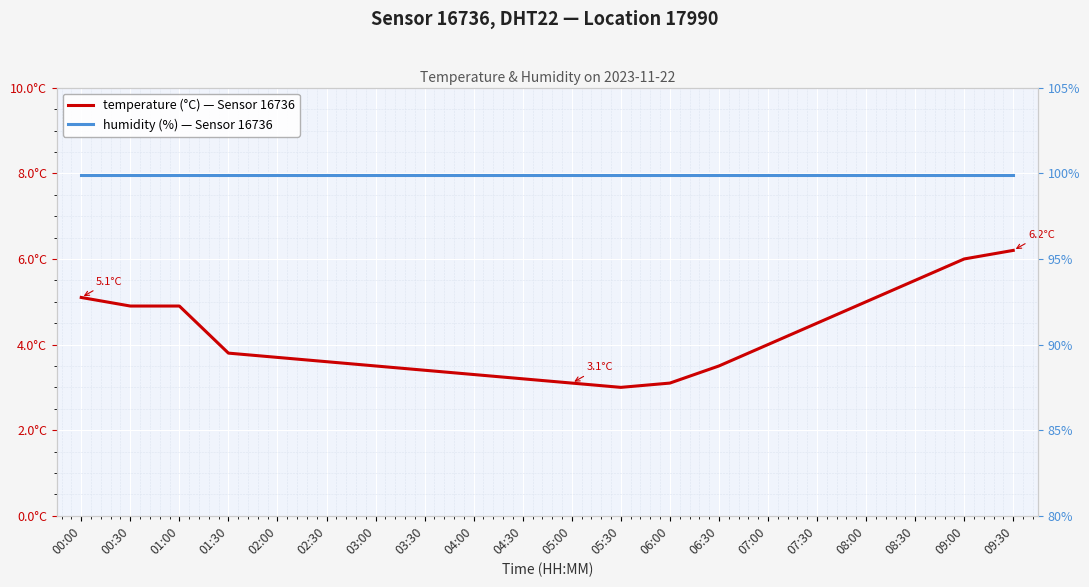

Reading left to right, list all the values displayed in this chart.

temperature (°C): 00:00=5.1	00:30=4.9	01:00=4.9	01:30=3.8	02:00=3.7	02:30=3.6	03:00=3.5	03:30=3.4	04:00=3.3	04:30=3.2	05:00=3.1	05:30=3.0	06:00=3.1	06:30=3.5	07:00=4.0	07:30=4.5	08:00=5.0	08:30=5.5	09:00=6.0	09:30=6.2
humidity (%): 00:00=99.9	00:30=99.9	01:00=99.9	01:30=99.9	02:00=99.9	02:30=99.9	03:00=99.9	03:30=99.9	04:00=99.9	04:30=99.9	05:00=99.9	05:30=99.9	06:00=99.9	06:30=99.9	07:00=99.9	07:30=99.9	08:00=99.9	08:30=99.9	09:00=99.9	09:30=99.9